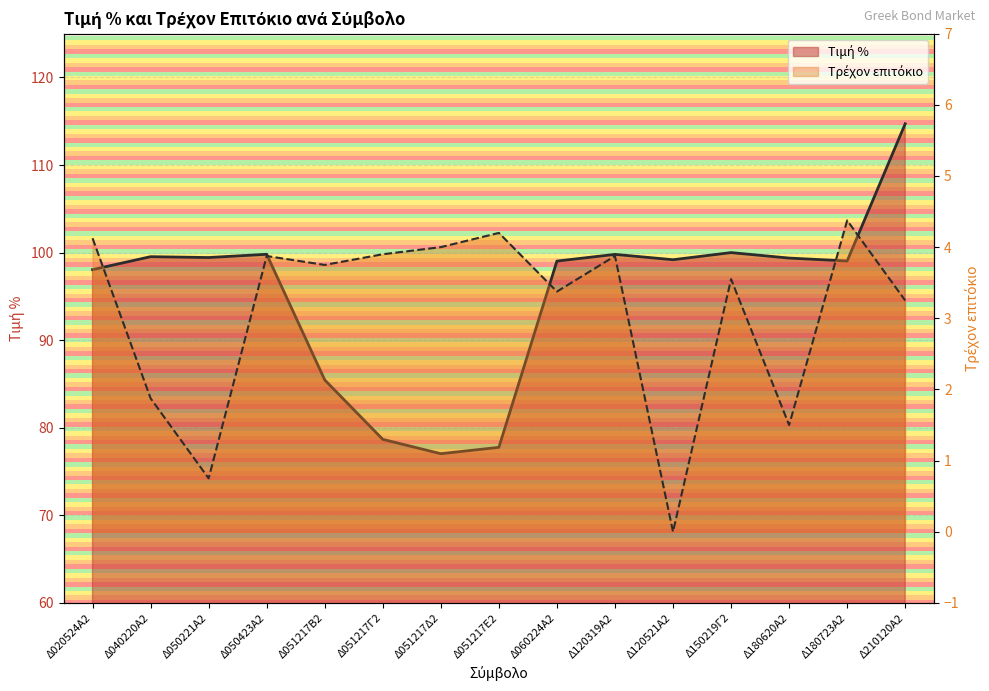

True or false: Τιμή % and Τρέχον επιτόκιο cross at least once.

False